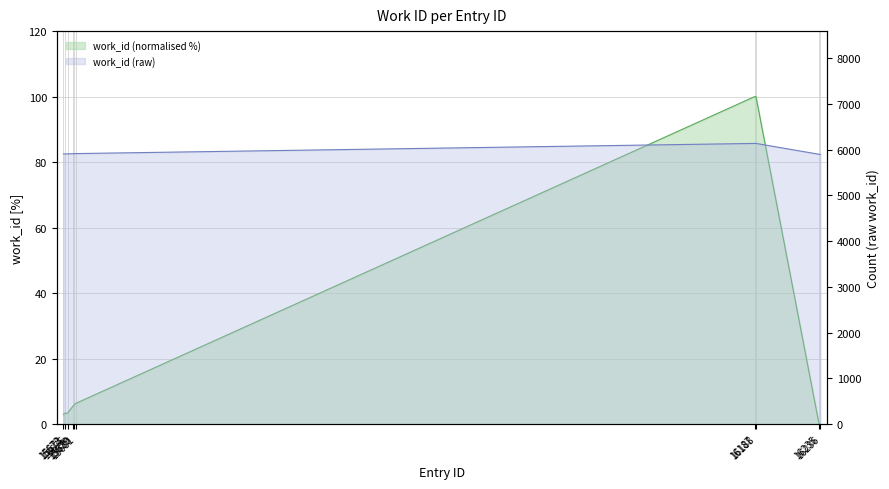

Read the value at 16188.

100.0